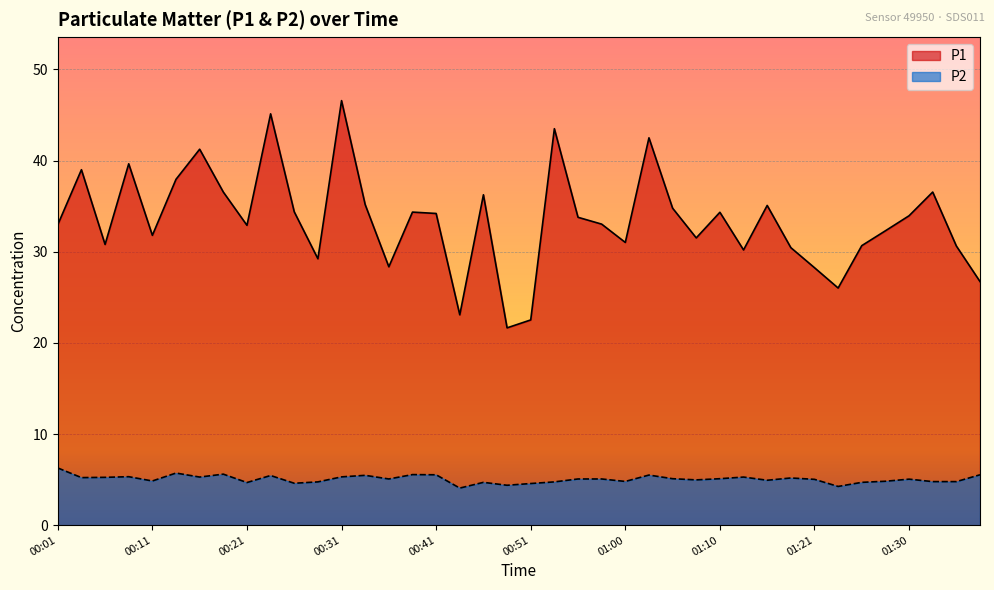

How many data points in P2 are less than 5?

17